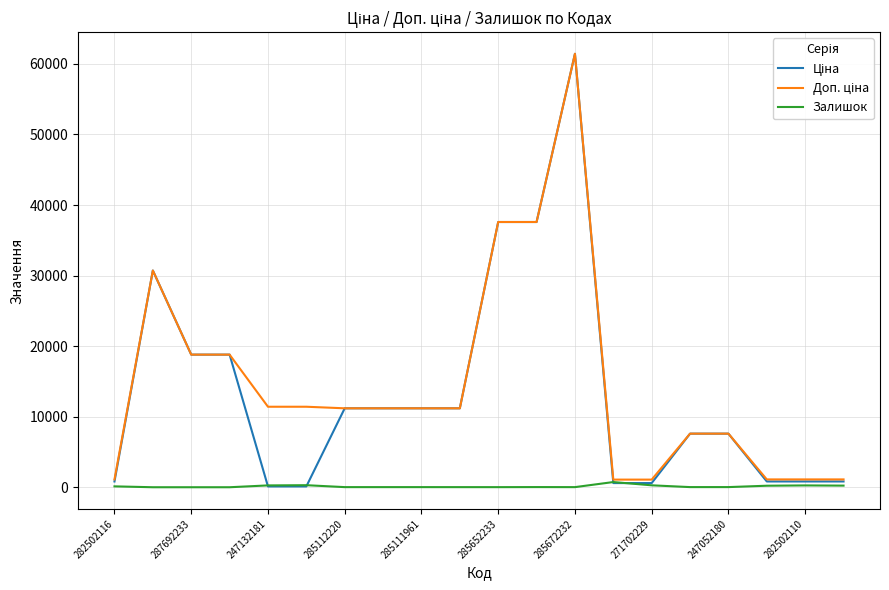

Does the chart display data point markers on the line(s)?

No